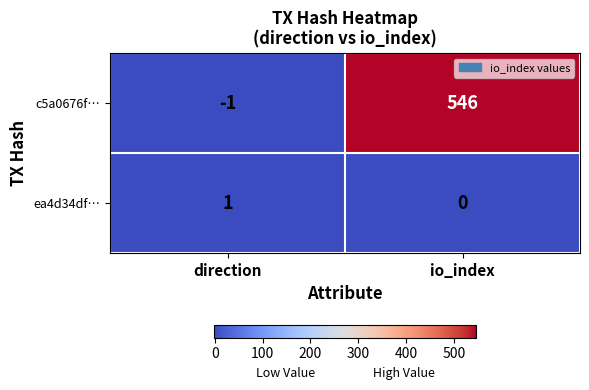

Rank the series by their average value, from lowest to highest.

ea4d34df…, c5a0676f…